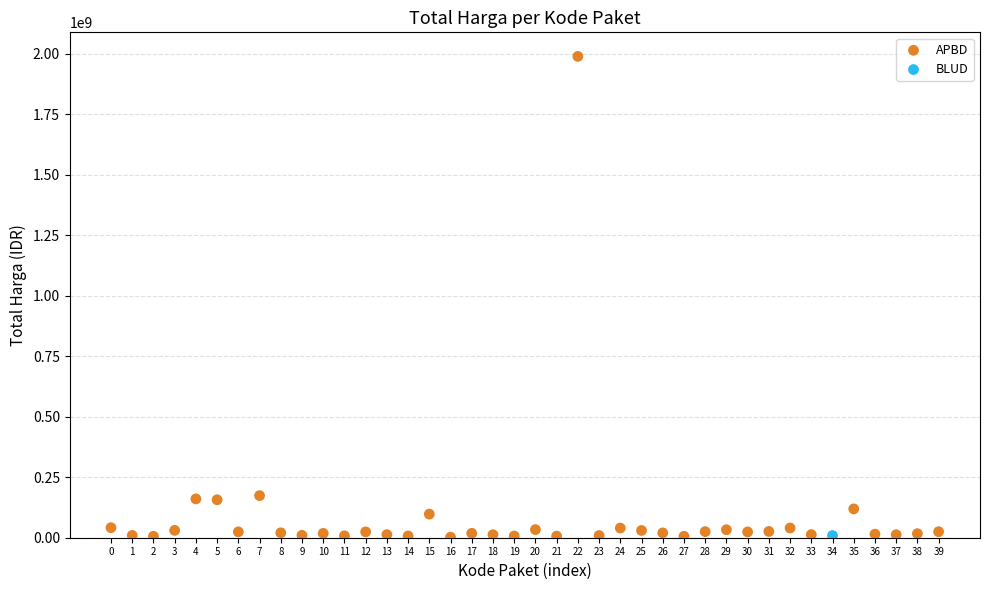

What are all the series names shown in the legend?

APBD, BLUD